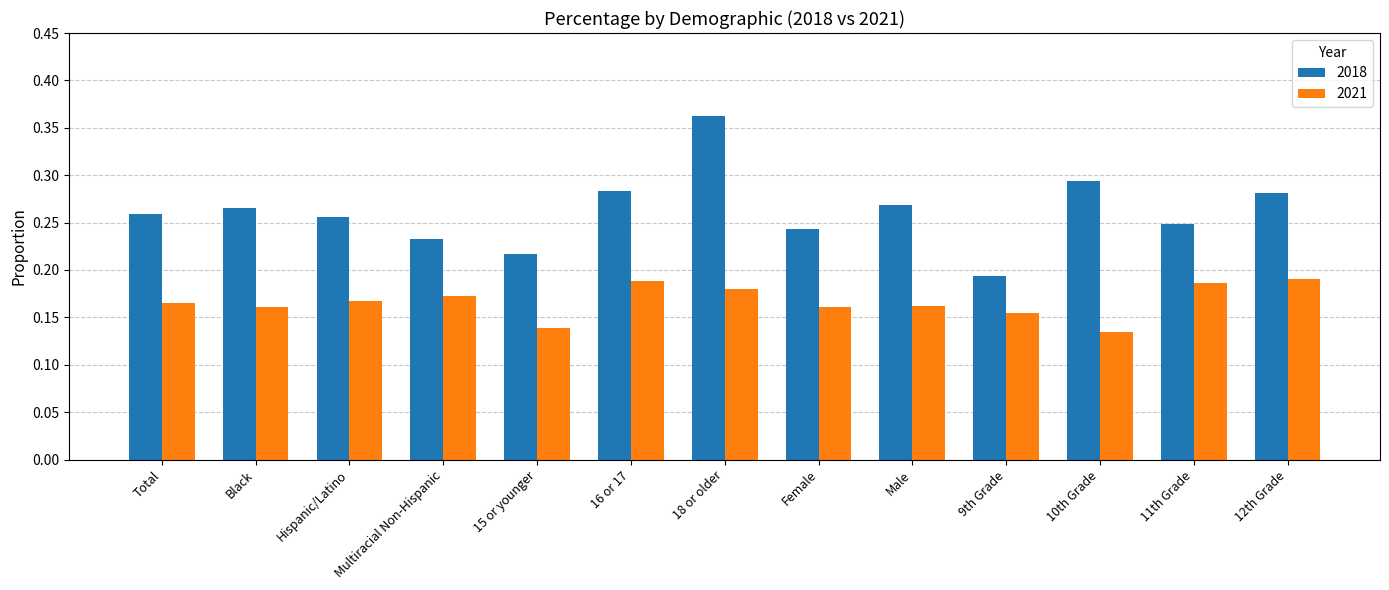

Which category has the highest value in the 2018 series?

18 or older